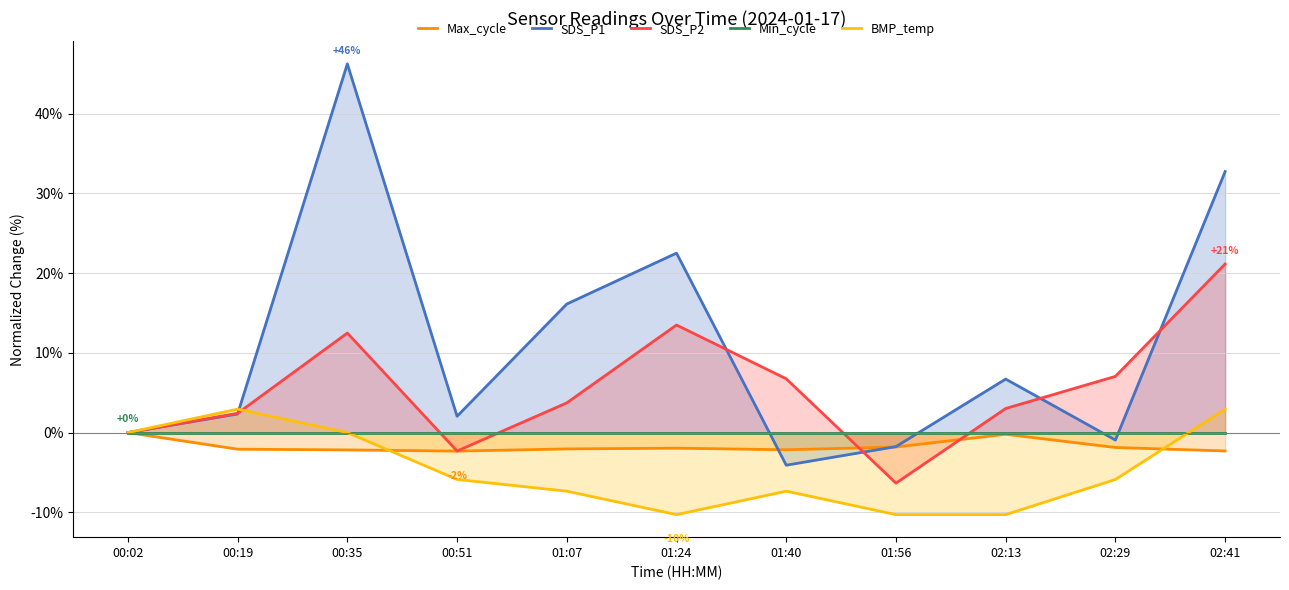

How many intersections are there between BMP_temp and SDS_P1?

1